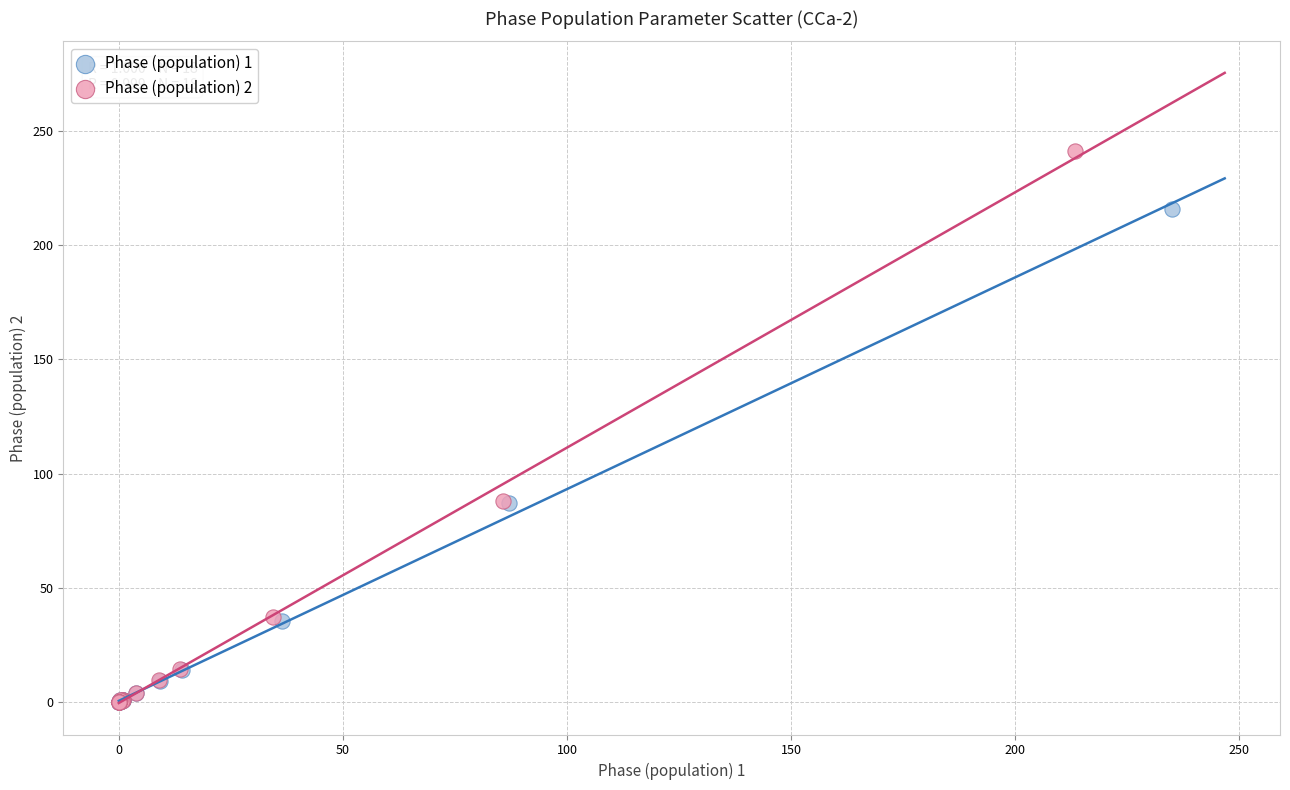

What are all the series names shown in the legend?

Phase (population) 1, Phase (population) 2